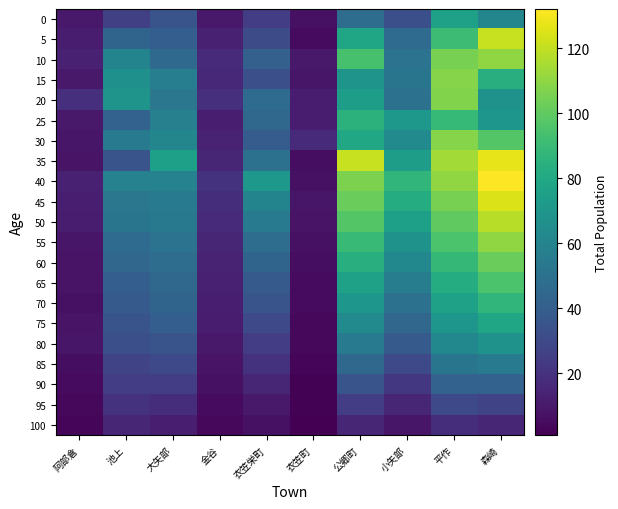

What is the total value across all series at 大矢部?

940